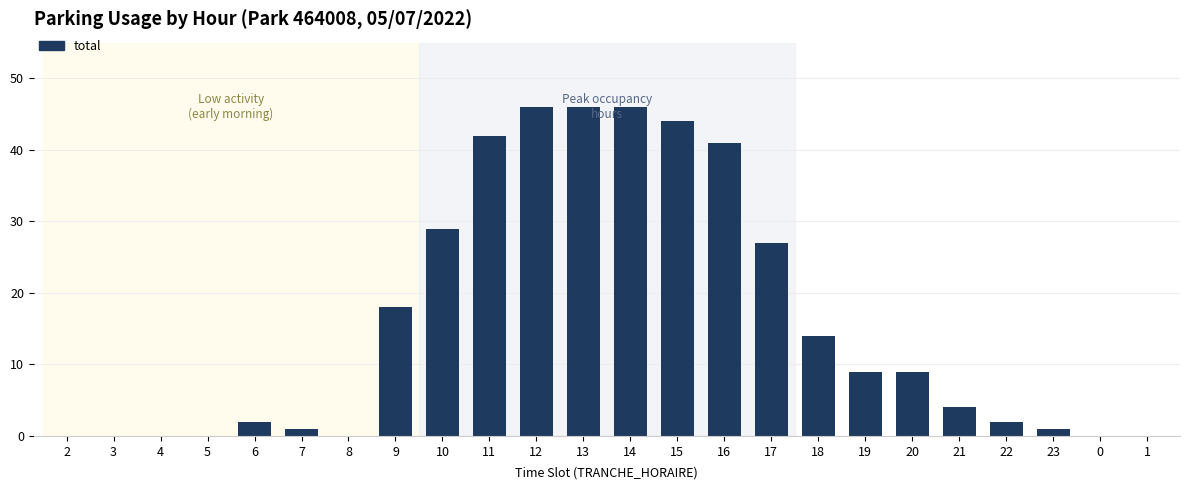

What is the greatest value displayed?

46